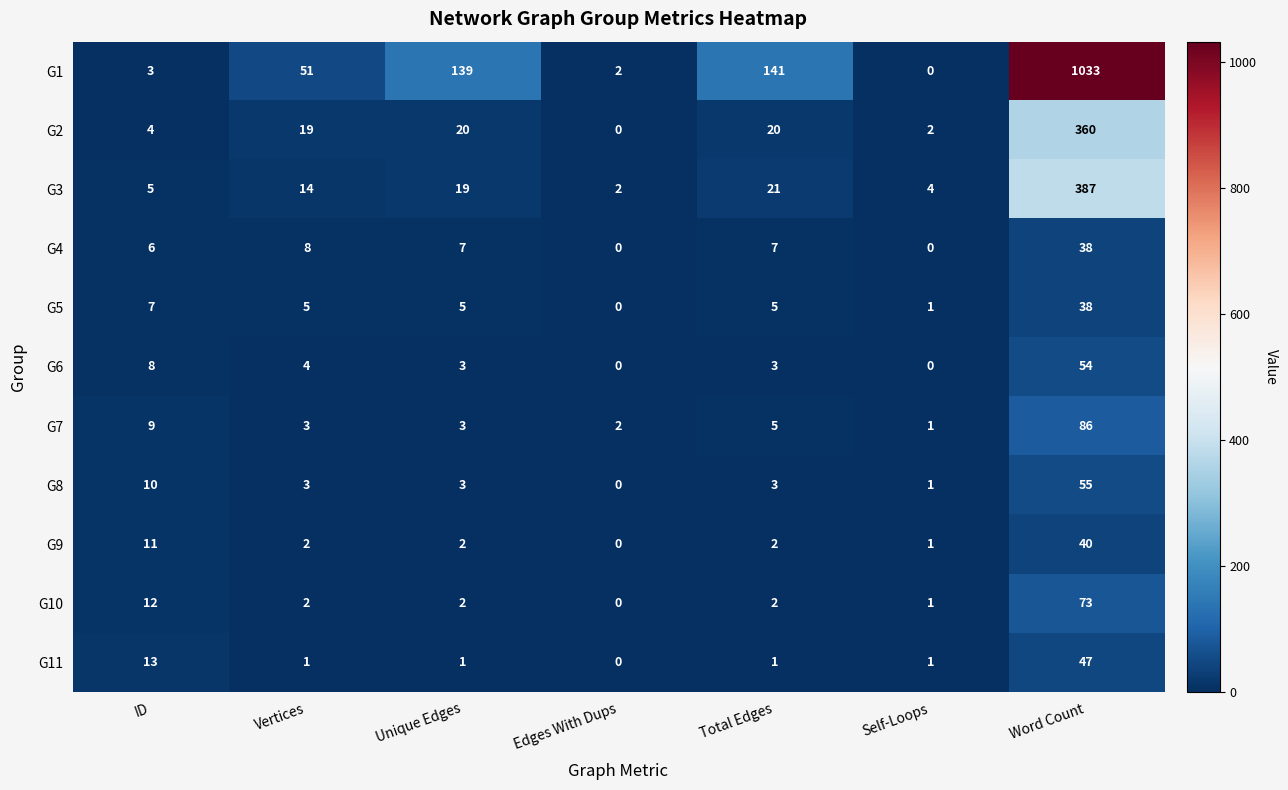

What is the highest value of the G8 series?

55